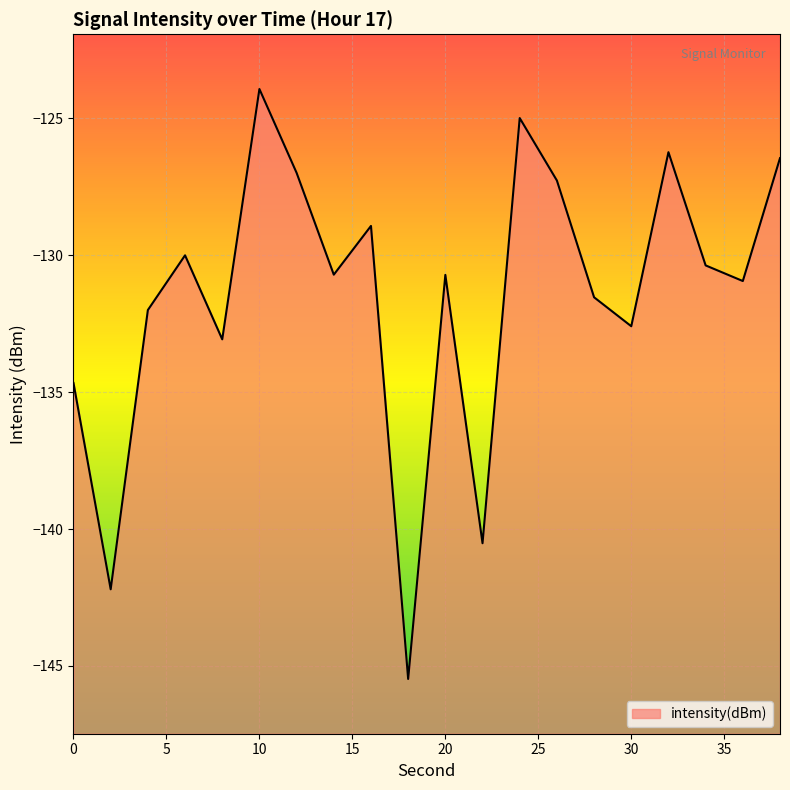

List the labels in order of value, largest first.

10, 24, 32, 38, 12, 26, 16, 6, 34, 14, 20, 36, 28, 4, 30, 8, 0, 22, 2, 18